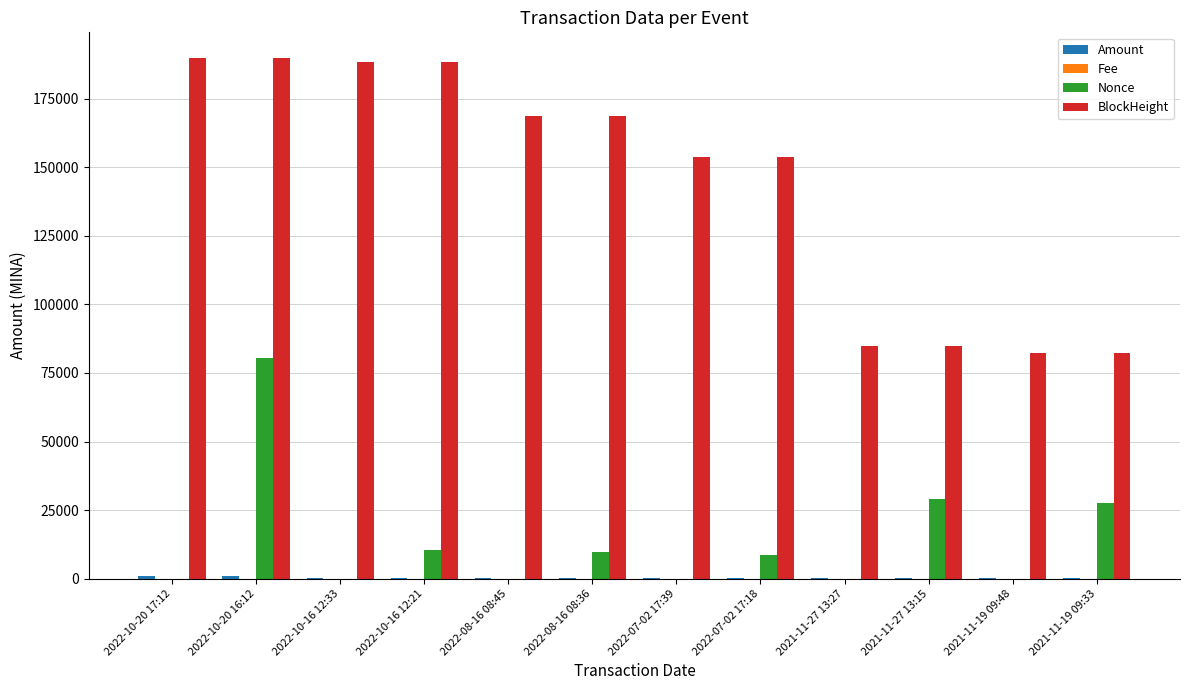

What is the spread (max minus min) of values at 2021-11-27 13:27?

84879.0